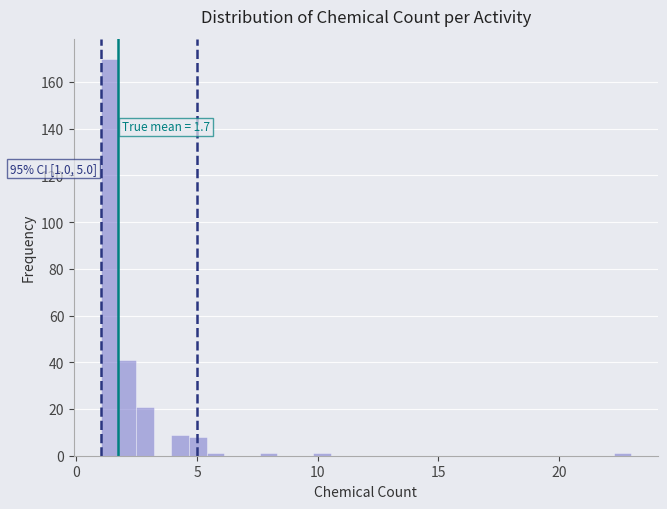

Around what value on the x-axis is the tallest bar? Give the approximate position of its centre, as read against the axis.

1.5